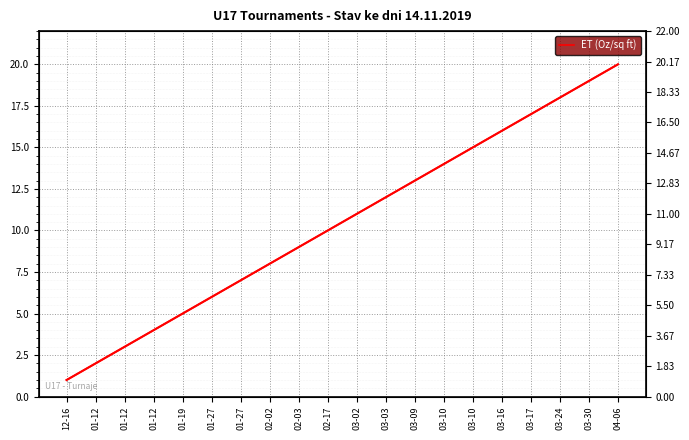

Reading right to left, extract all data points from this chart.

20	19	18	17	16	15	14	13	12	11	10	9	8	7	6	5	4	3	2	1